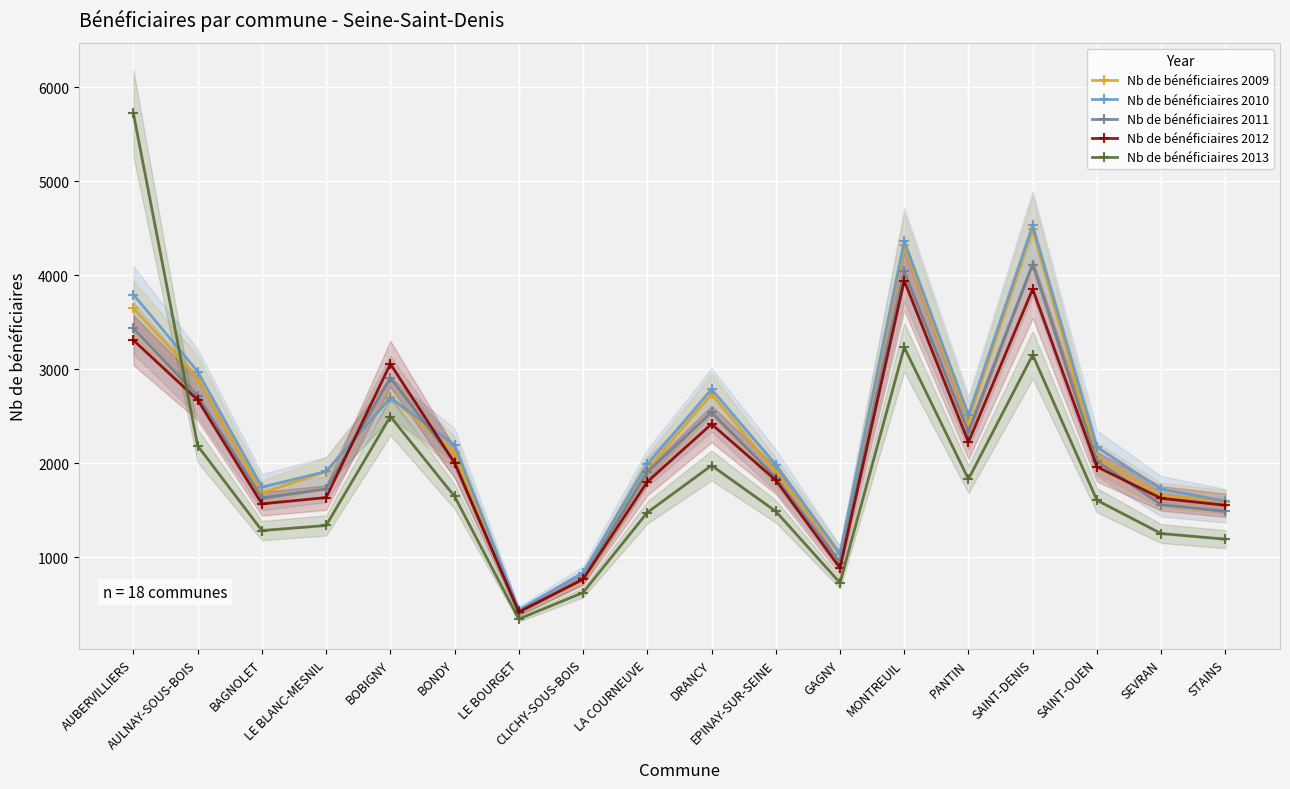

How many data points in Nb de bénéficiaires 2011 are less than 2018?

9